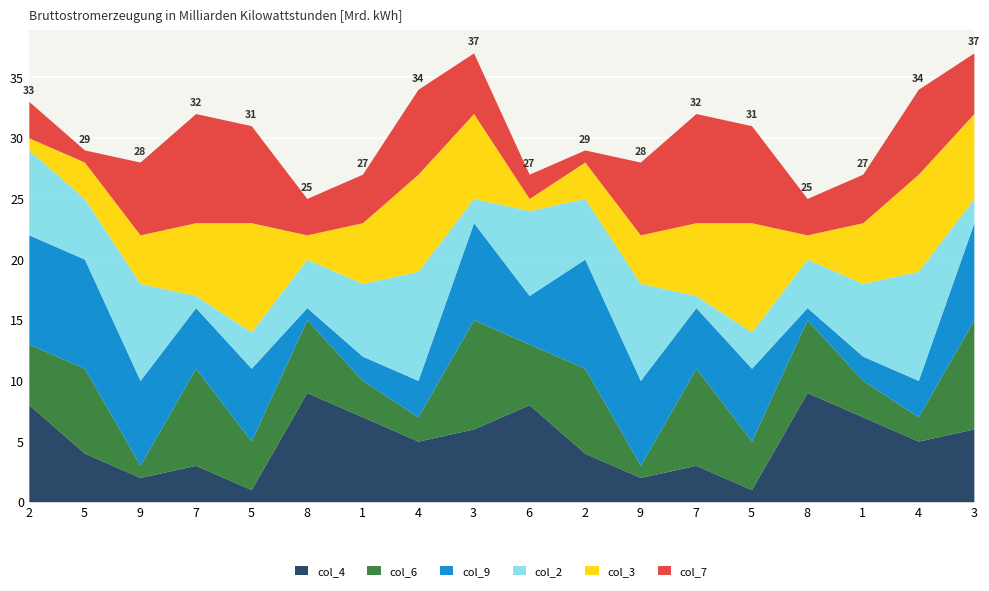

Reading left to right, what are all the values shown in this chart?

col_4: 8	4	2	3	1	9	7	5	6	8	4	2	3	1	9	7	5	6
col_6: 5	7	1	8	4	6	3	2	9	5	7	1	8	4	6	3	2	9
col_9: 9	9	7	5	6	1	2	3	8	4	9	7	5	6	1	2	3	8
col_2: 7	5	8	1	3	4	6	9	2	7	5	8	1	3	4	6	9	2
col_3: 1	3	4	6	9	2	5	8	7	1	3	4	6	9	2	5	8	7
col_7: 3	1	6	9	8	3	4	7	5	2	1	6	9	8	3	4	7	5